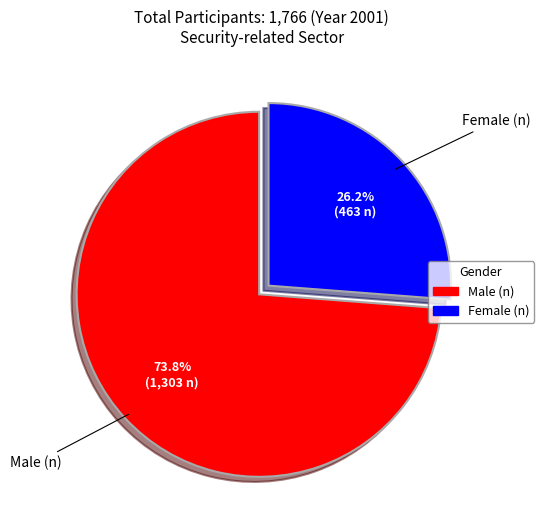

To the nearest percent, what percentage of the pie is Female (n)?

26%